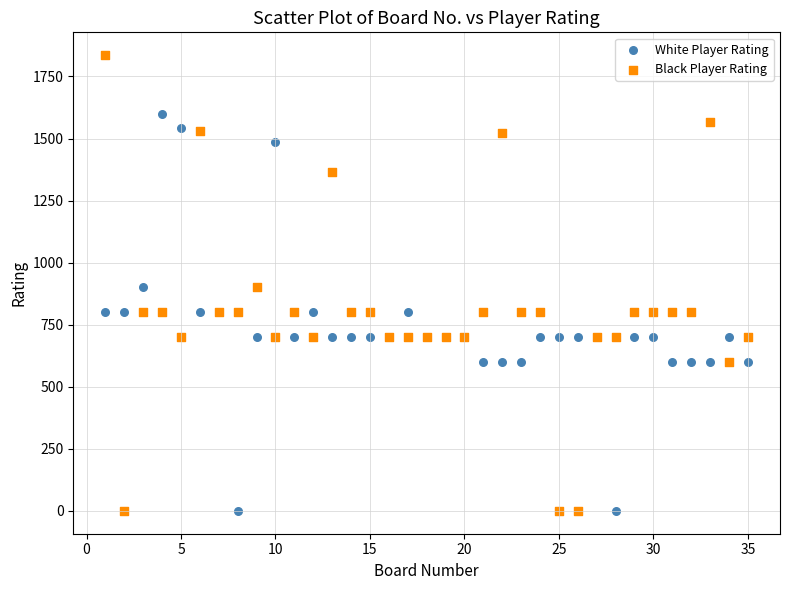

Which series has the widest spread of Y values?

Black Player Rating